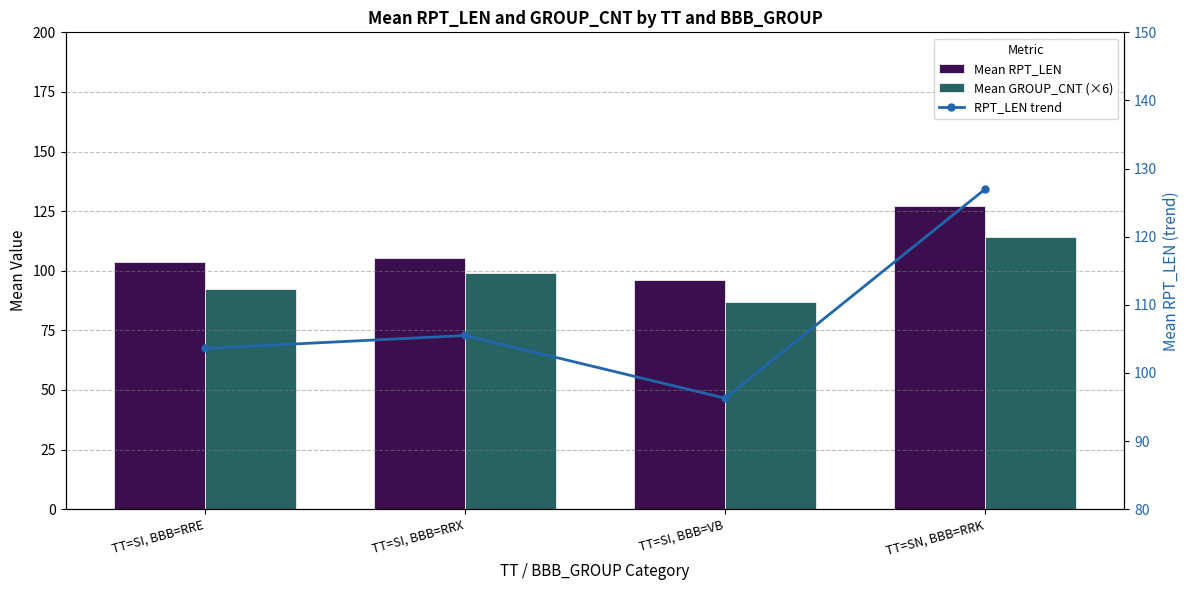

What is the difference between the second highest and minimum values in the Mean RPT_LEN series?

9.2